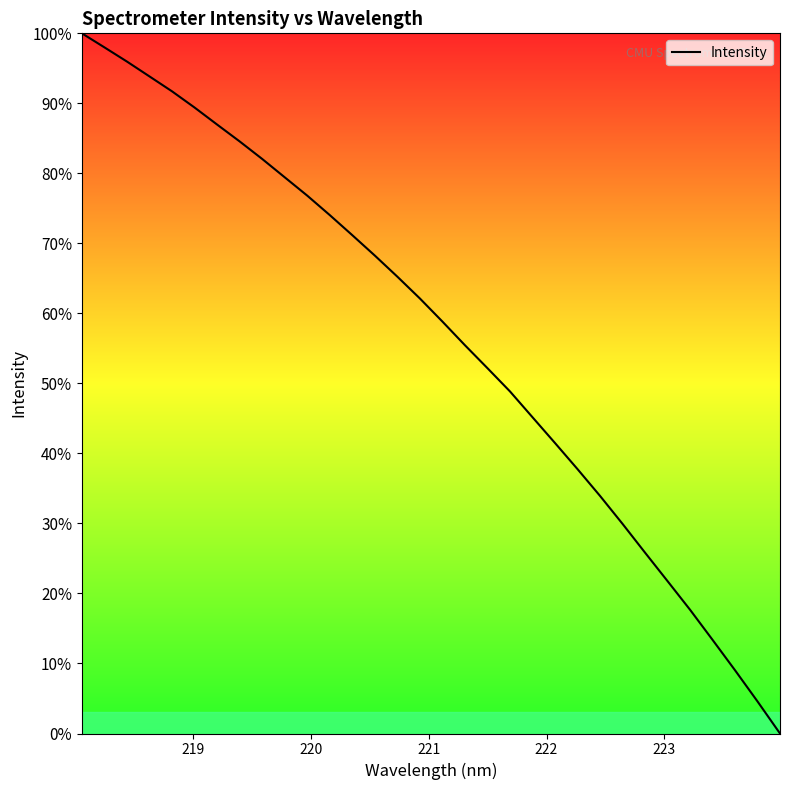

What is the difference between the maximum and minimum values?

100.0